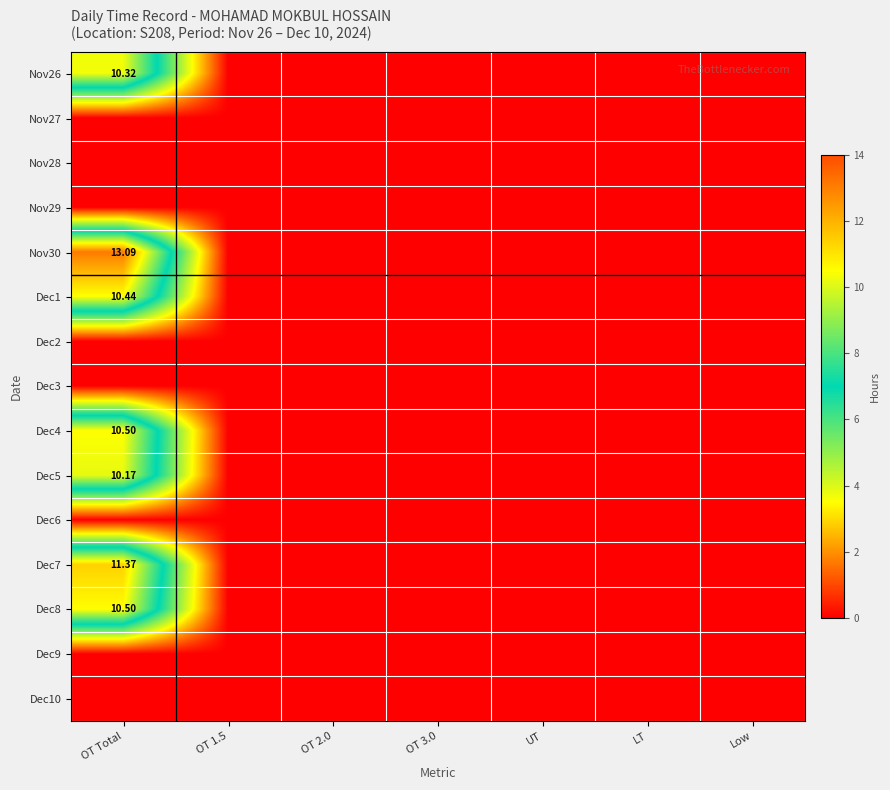

How many categories are shown in the chart?

7